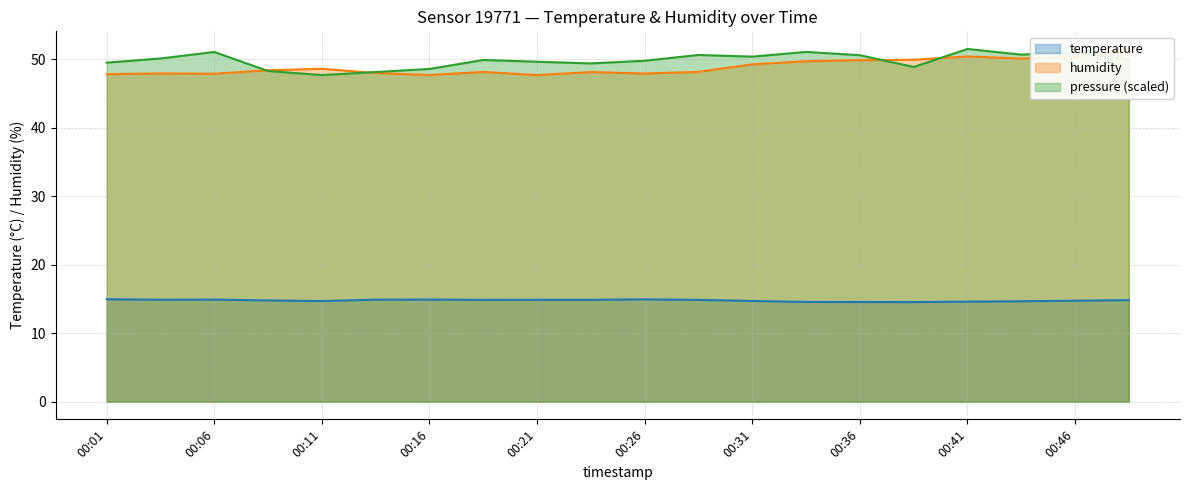

In humidity, how many points are higher than both neighbors (excluding endpoints)?

5